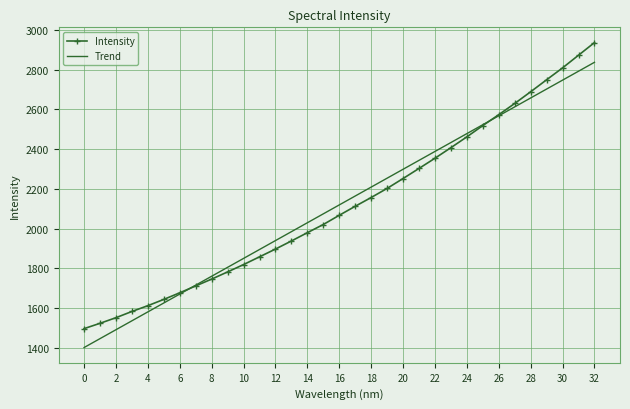

How many times do Trend and Intensity cross each other?

2